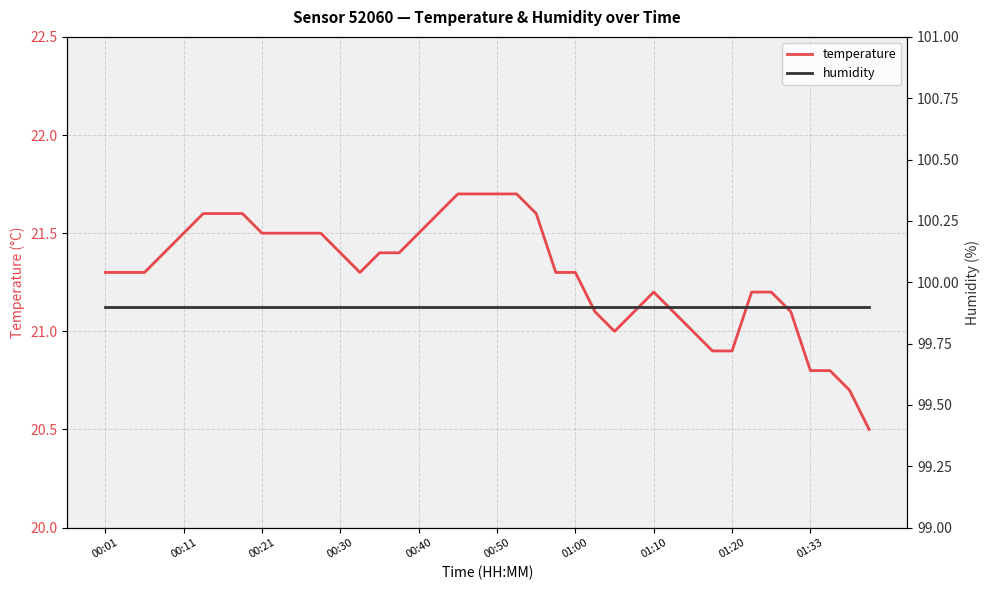

True or false: humidity and temperature intersect in this chart.

False